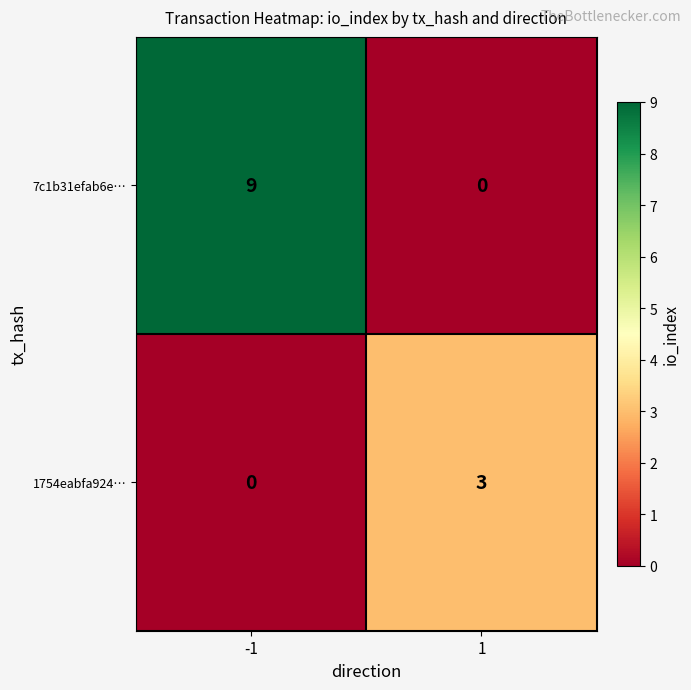

What is the difference between the maximum and minimum values in the 7c1b31efab6e… series?

9